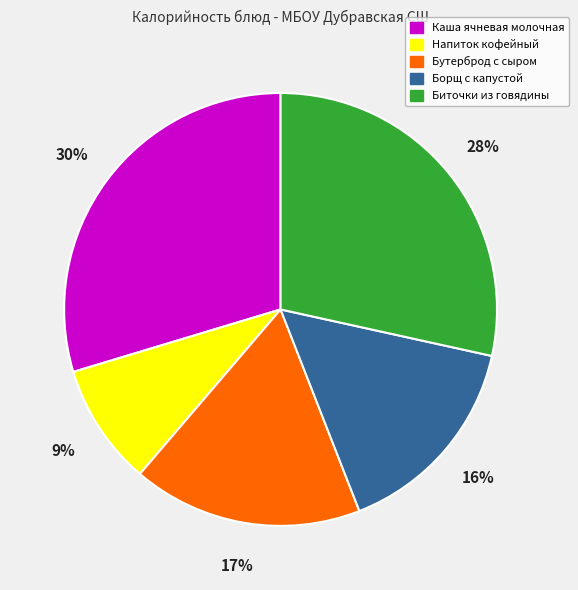

Count the number of slices in the pie.

5